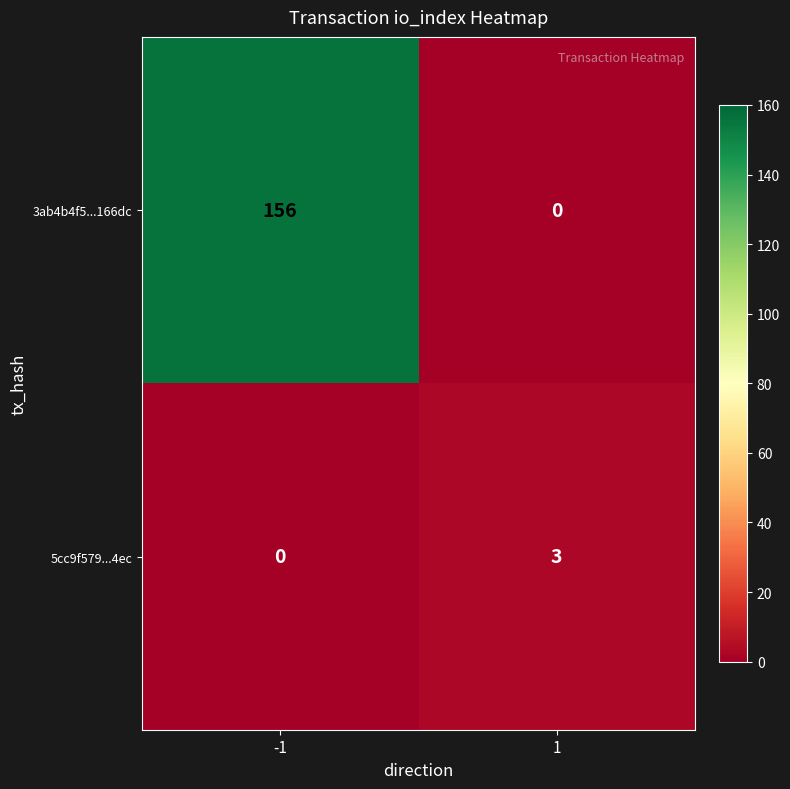

What is the difference between the highest and lowest values at -1?

156